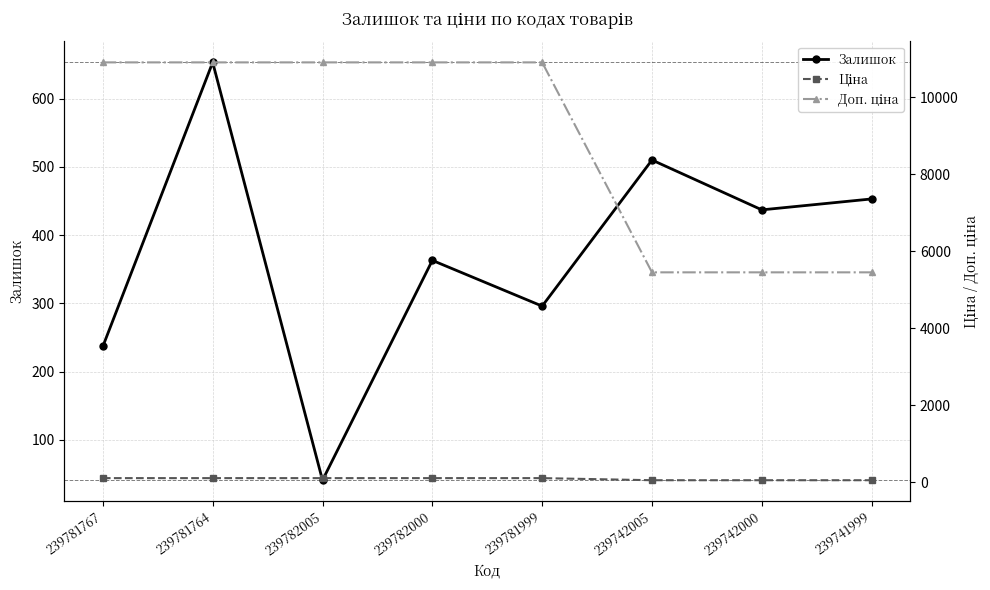

True or false: Доп. ціна and Залишок cross at least once.

False